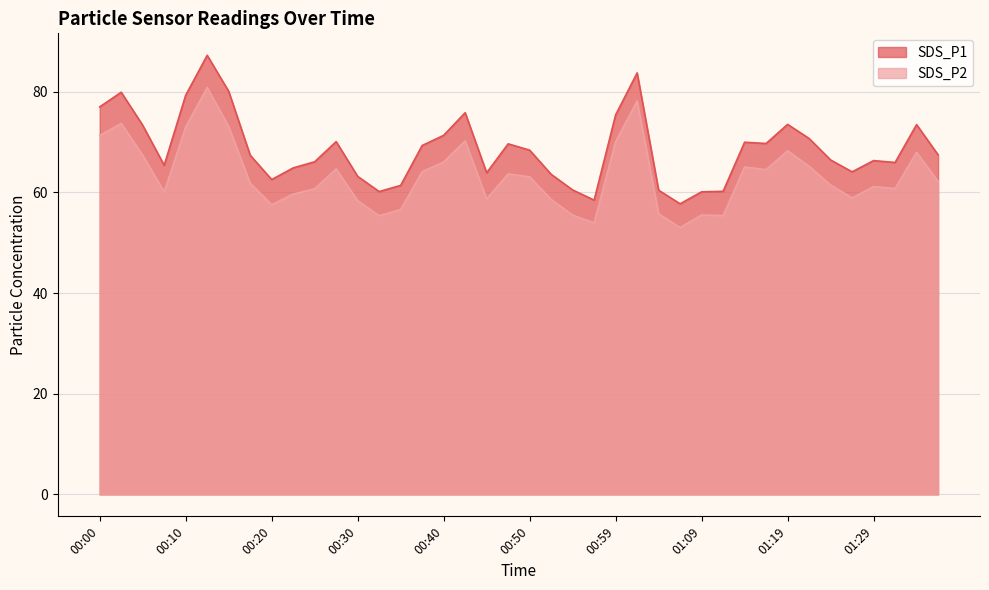

How many data points does each series have?

40